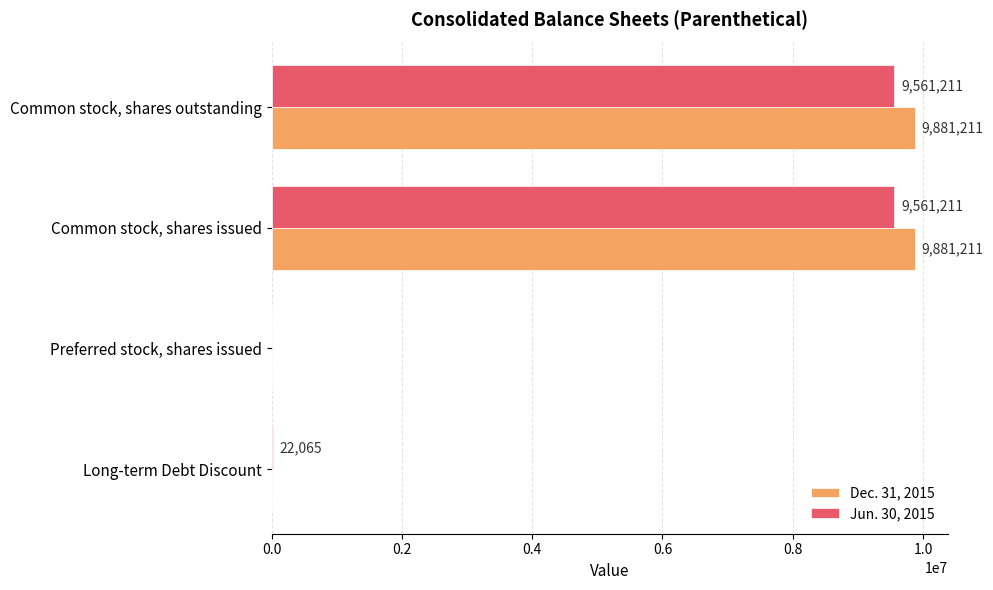

What is the sum of the Jun. 30, 2015 values at Common stock, shares outstanding and Long-term Debt Discount?

9583276